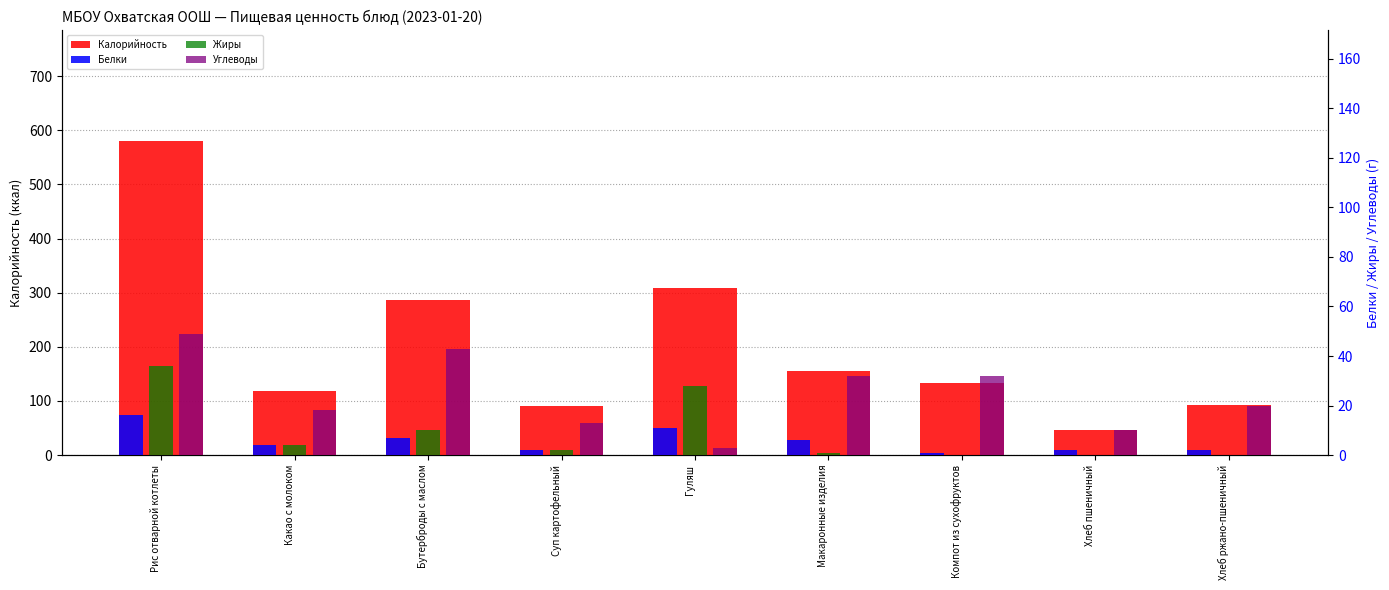

Which series has the largest total across all categories?

Калорийность